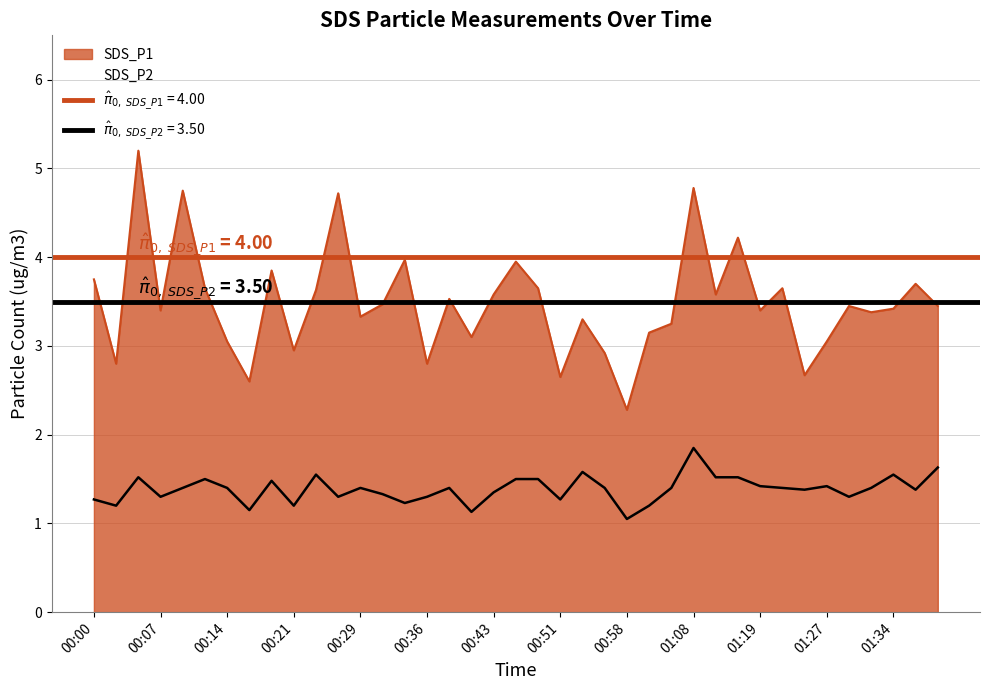

What position from the right is 01:11?

11